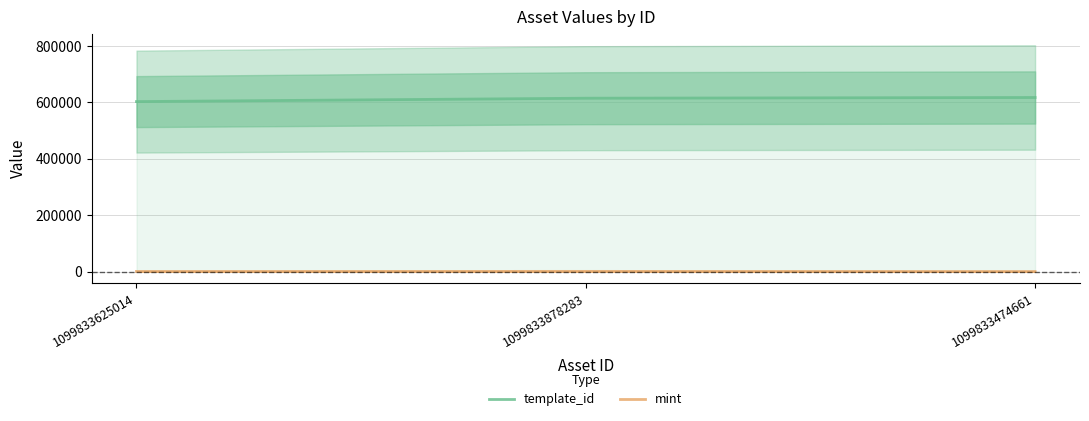

What position from the right is 1099833878283?

2